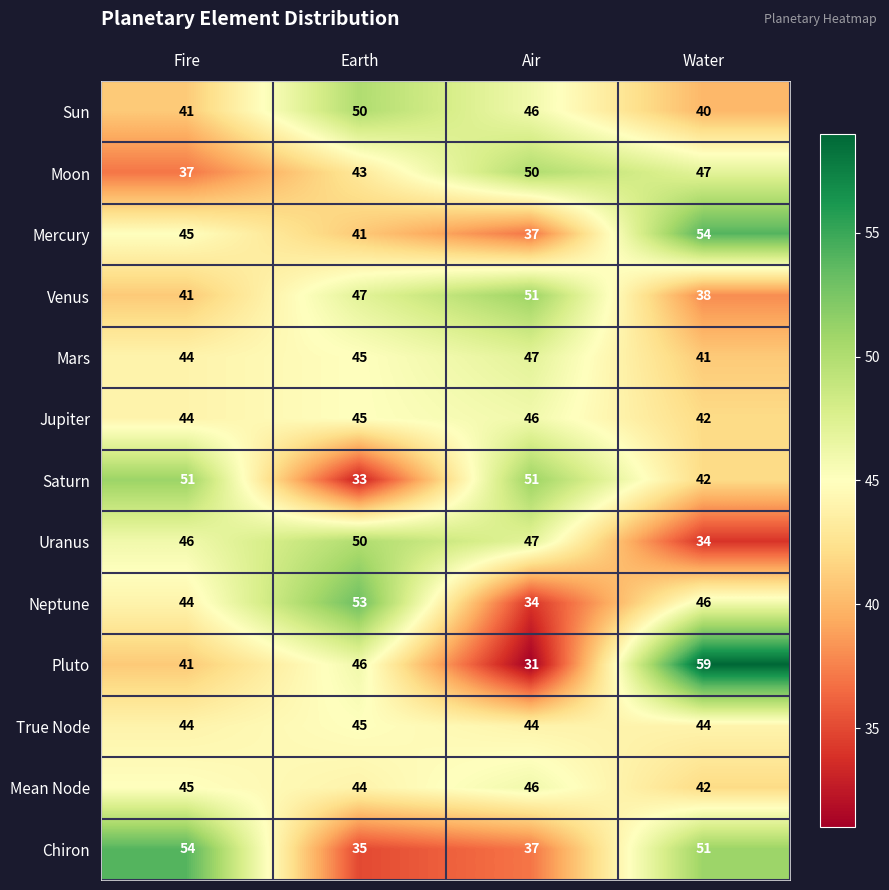

What is the average value of the Venus series?

44